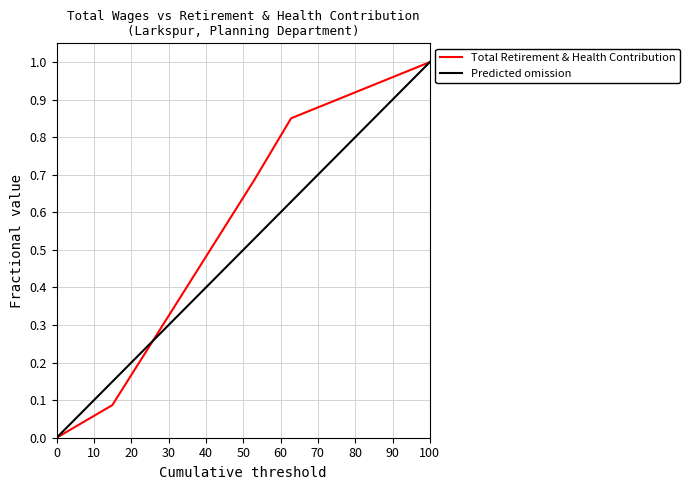

What is the difference between the second highest and second lowest values?

0.8